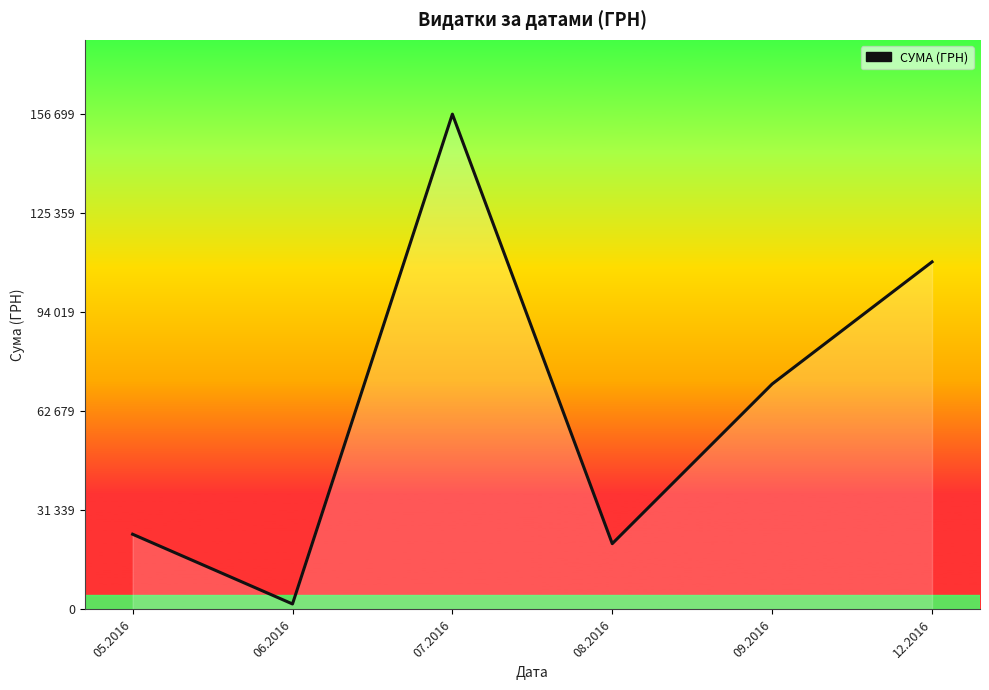

Does the chart have visible grid lines?

No